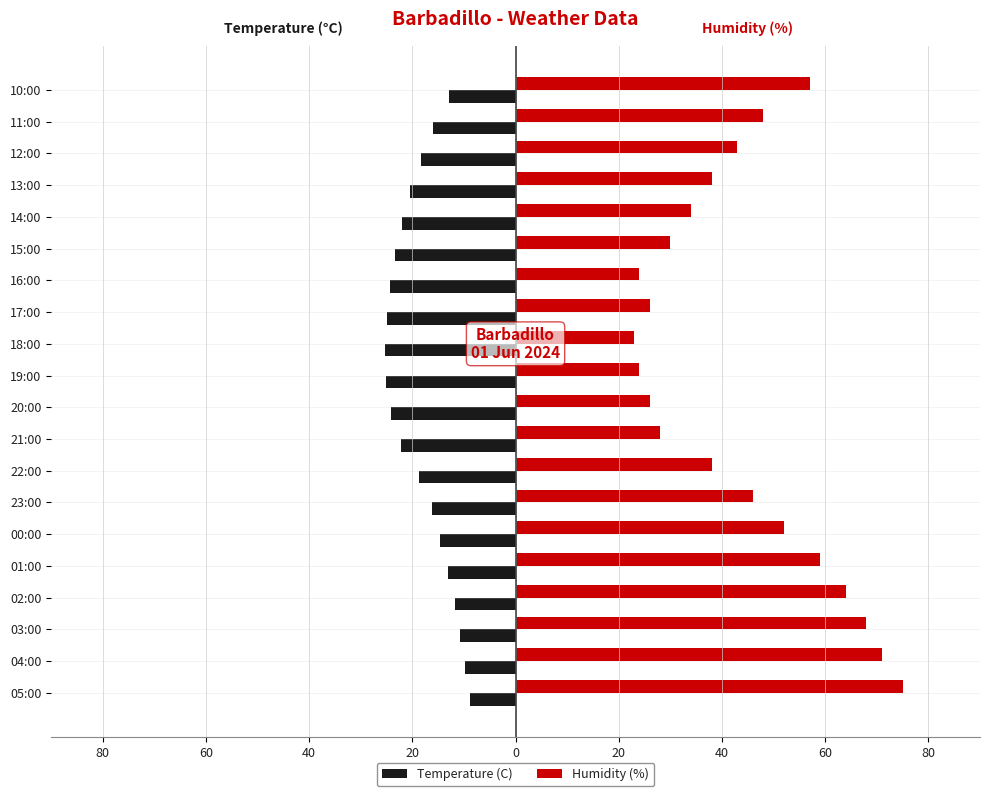

What are all the series names shown in the legend?

Temperature (C), Humidity (%)